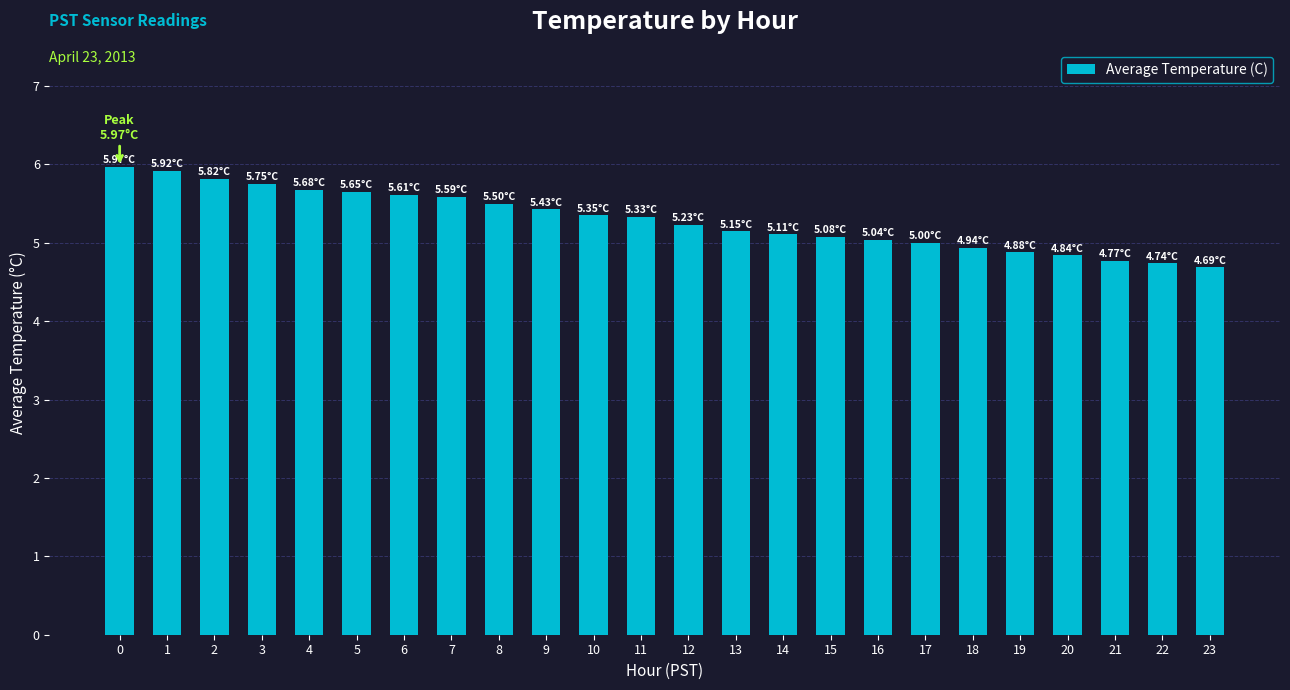

Which has a higher value, 23 or 11?

11